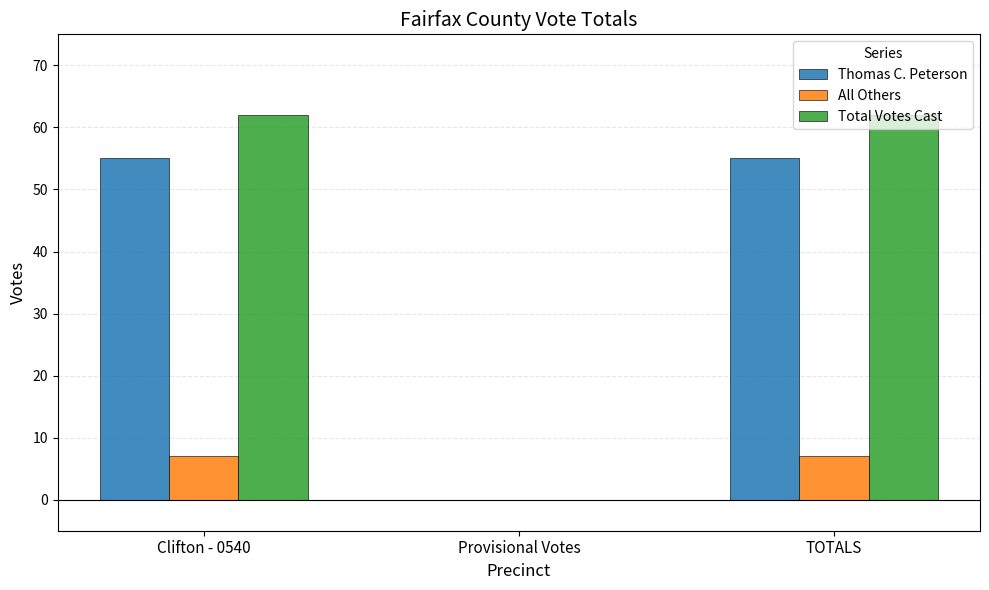

What is the sum of all Total Votes Cast values?

124